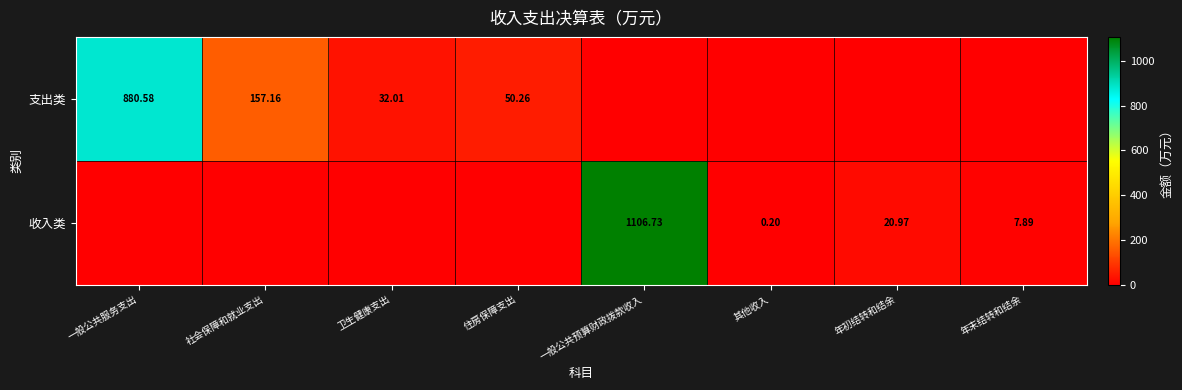

Is it true that 支出类 equals 408.2 at 一般公共服务支出?

False